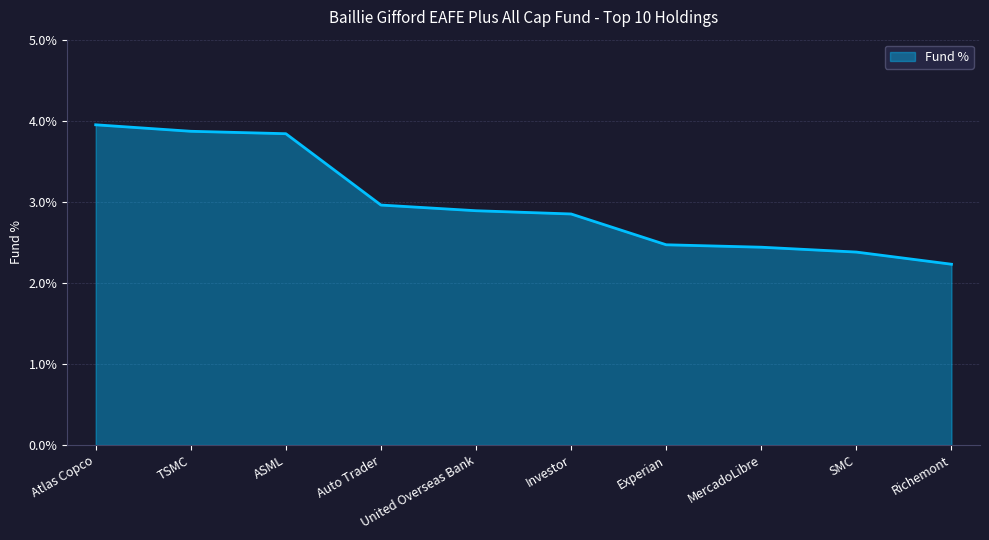

What is the change in value from ASML to SMC?

-1.5